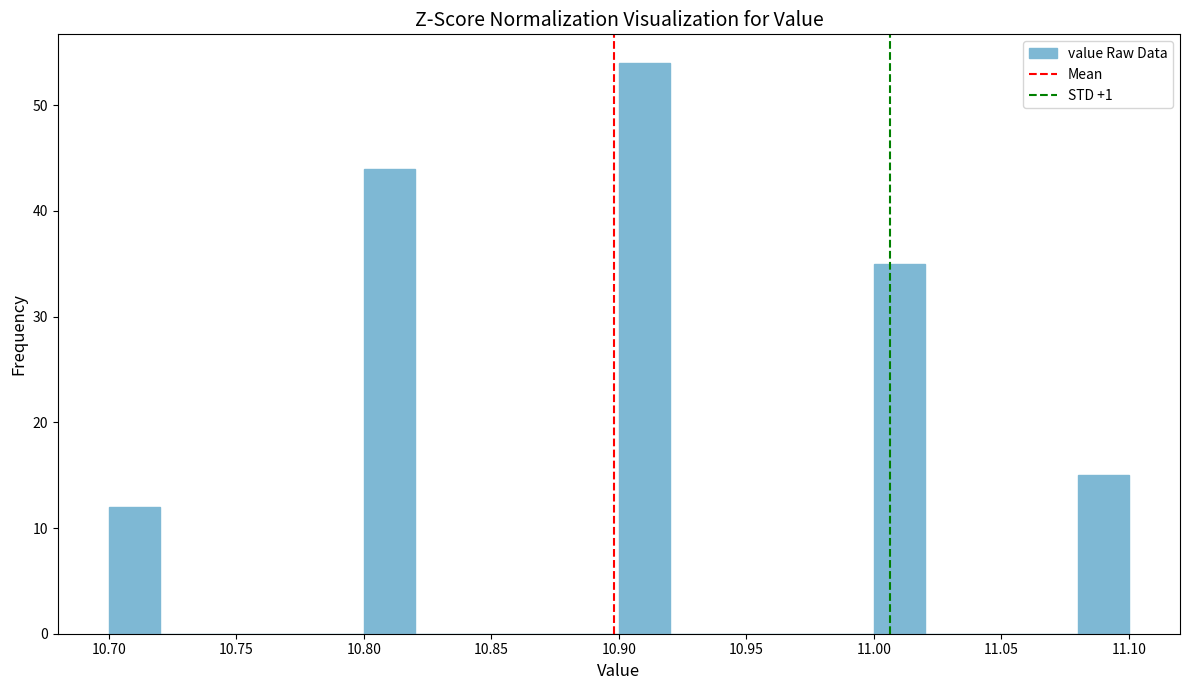

Reading left to right, list every bar in this chart as the range it spans on the x-axis followed by its height. The values are not printed on the chart, so give them approximately, as read against the axis.

10.70 to 10.72: 12
10.72 to 10.74: 0
10.74 to 10.76: 0
10.76 to 10.78: 0
10.78 to 10.80: 0
10.80 to 10.82: 44
10.82 to 10.84: 0
10.84 to 10.86: 0
10.86 to 10.88: 0
10.88 to 10.90: 0
10.90 to 10.92: 54
10.92 to 10.94: 0
10.94 to 10.96: 0
10.96 to 10.98: 0
10.98 to 11.00: 0
11.00 to 11.02: 35
11.02 to 11.04: 0
11.04 to 11.06: 0
11.06 to 11.08: 0
11.08 to 11.10: 15